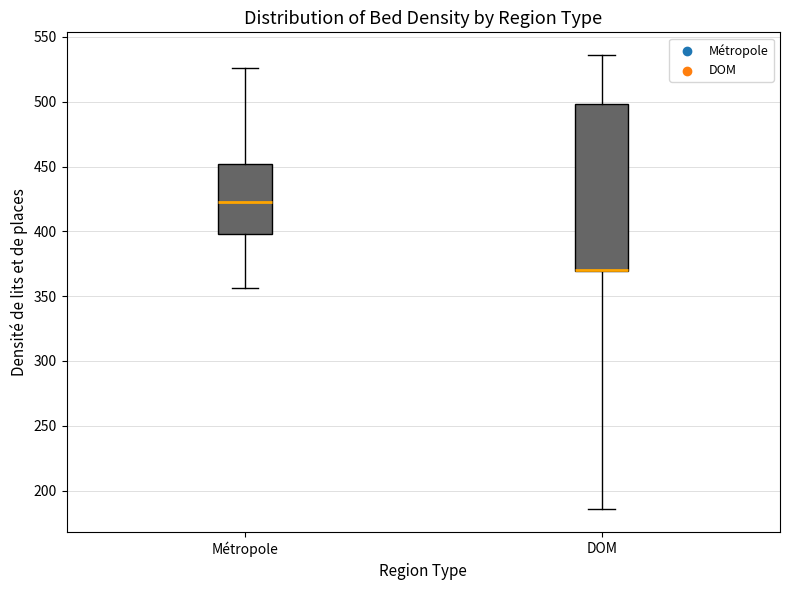

Where does the upper whisker of the box for Métropole end on the y-axis? The values are not printed on the chart, so give them approximately, as read against the axis.

525